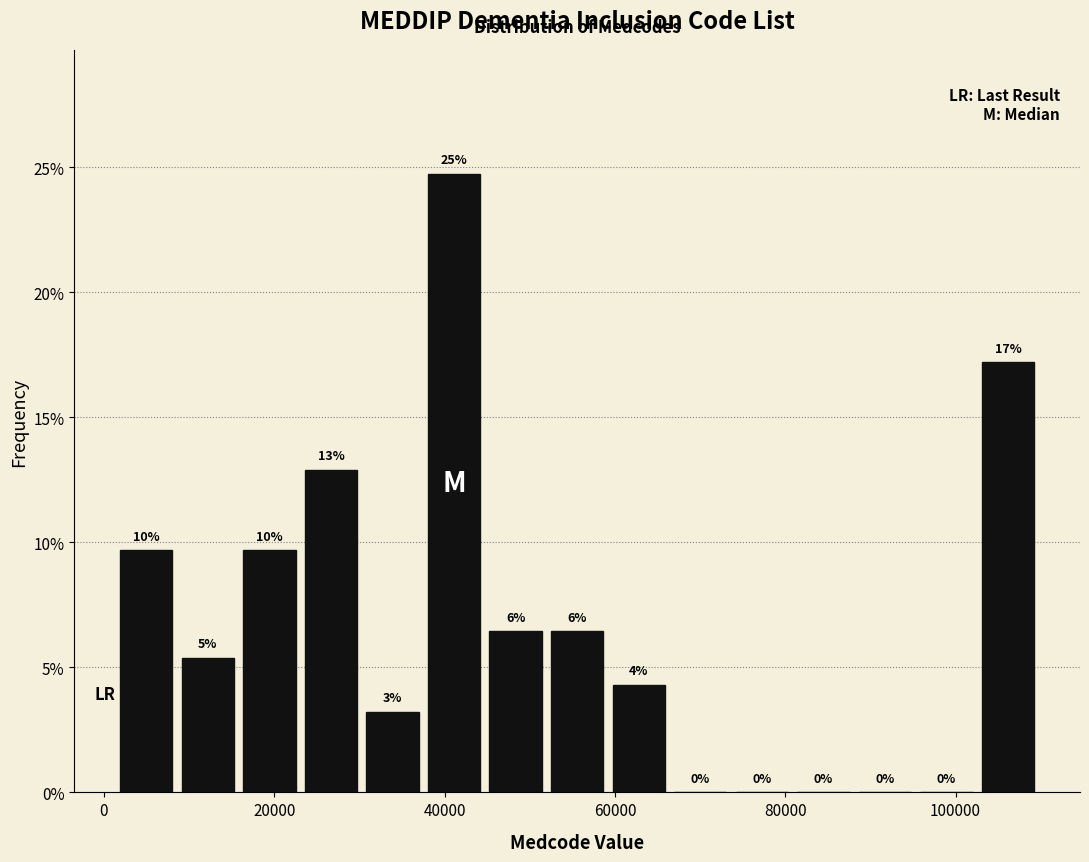

Read against the x-axis, roughly where is the centre of the tallest bar?

42000